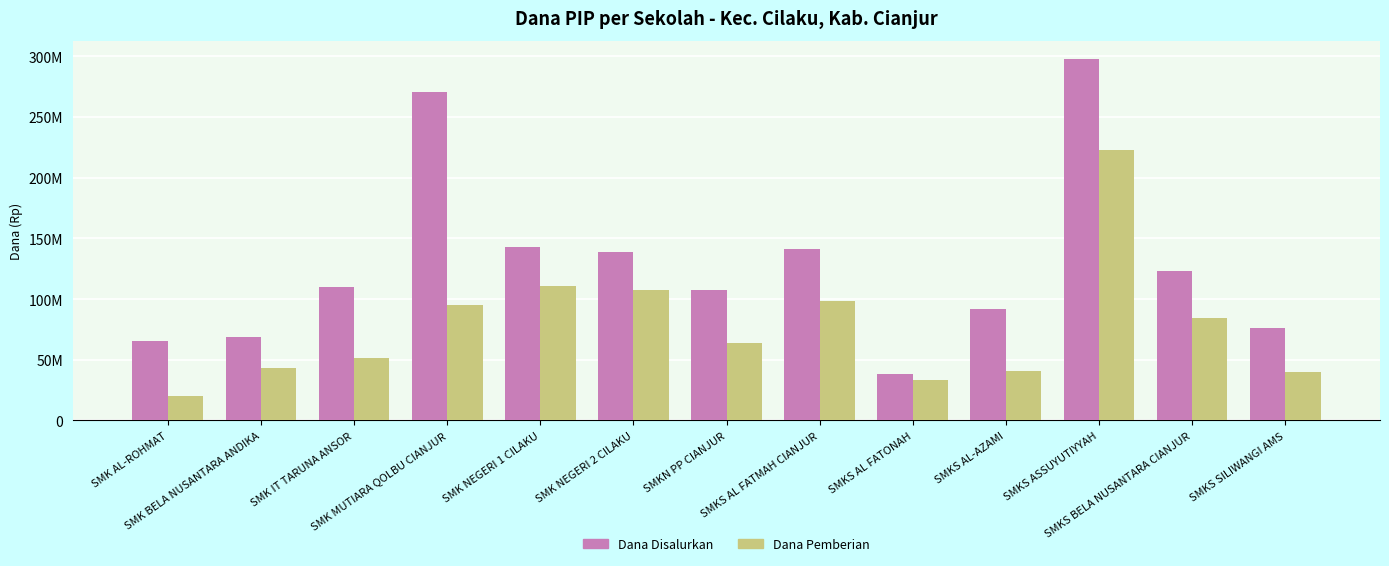

At how many categories does at least one series exceed 48839115?

12